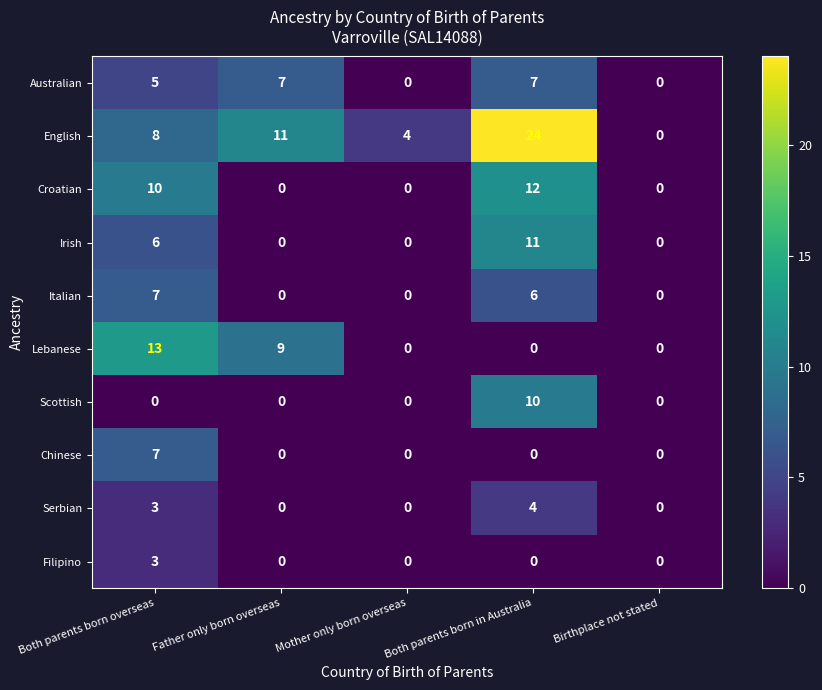

The value of Croatian at Father only born overseas is -8. True or false?

False